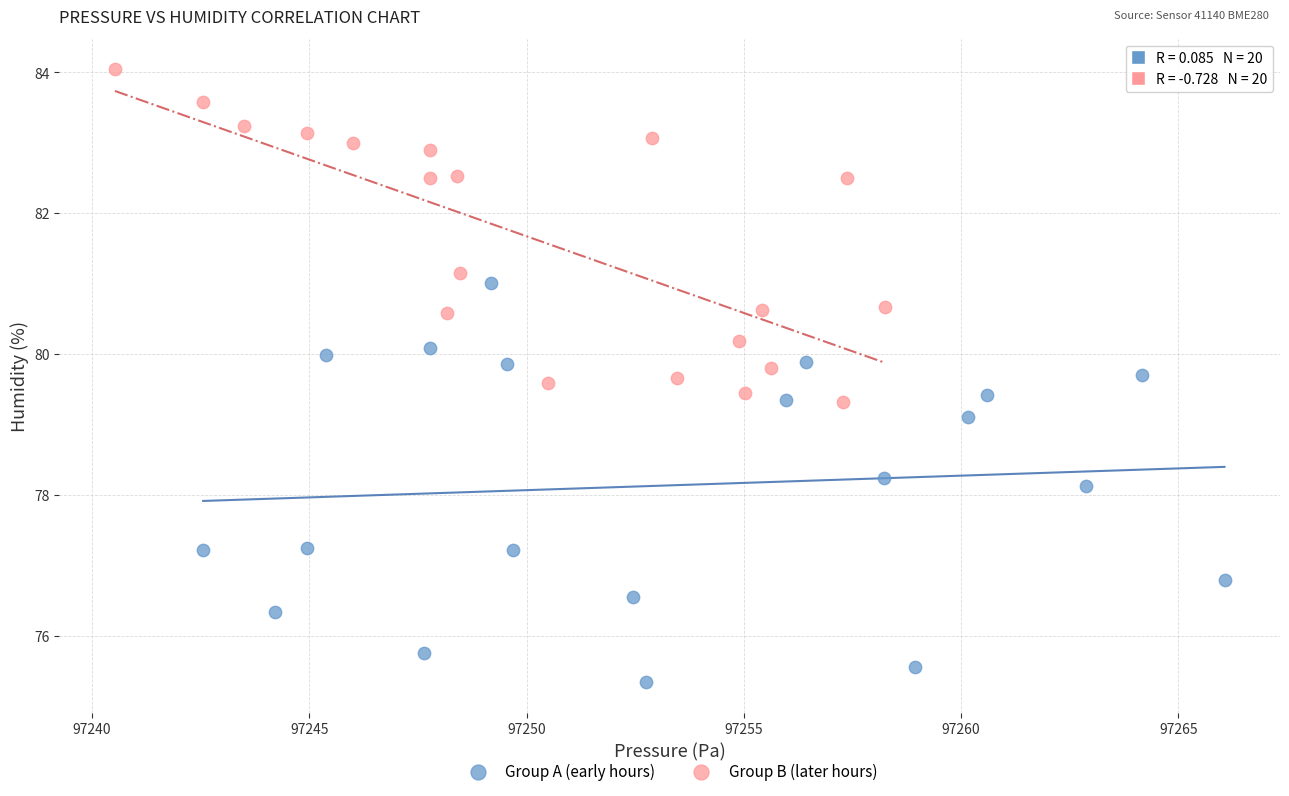

What are all the series names shown in the legend?

Group A (early hours), Group B (later hours)